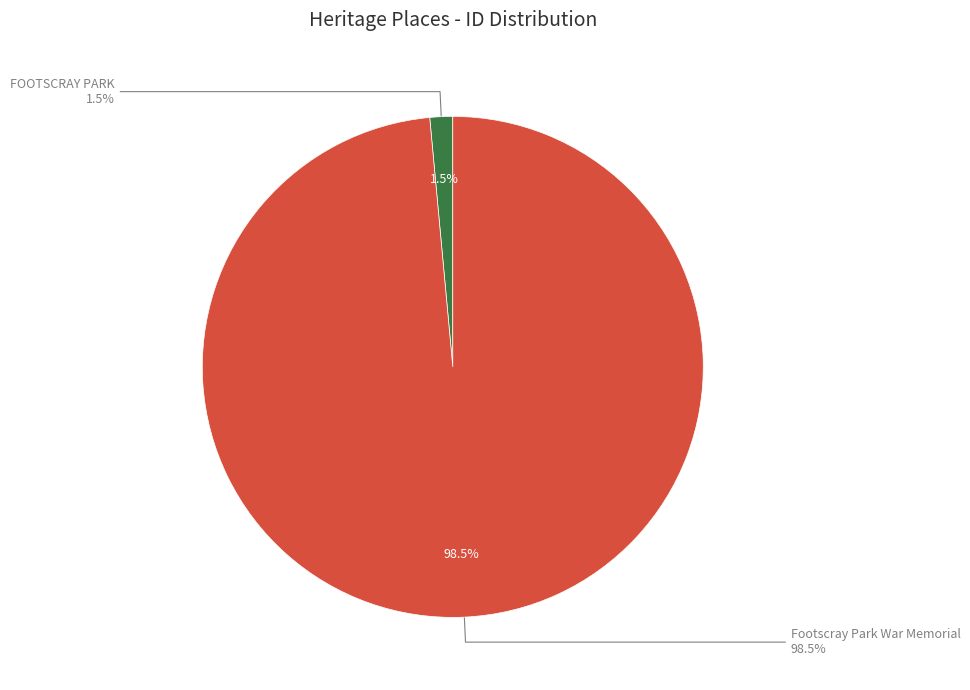

To the nearest percent, what is the combined percentage of Footscray Park War Memorial and FOOTSCRAY PARK?

100%